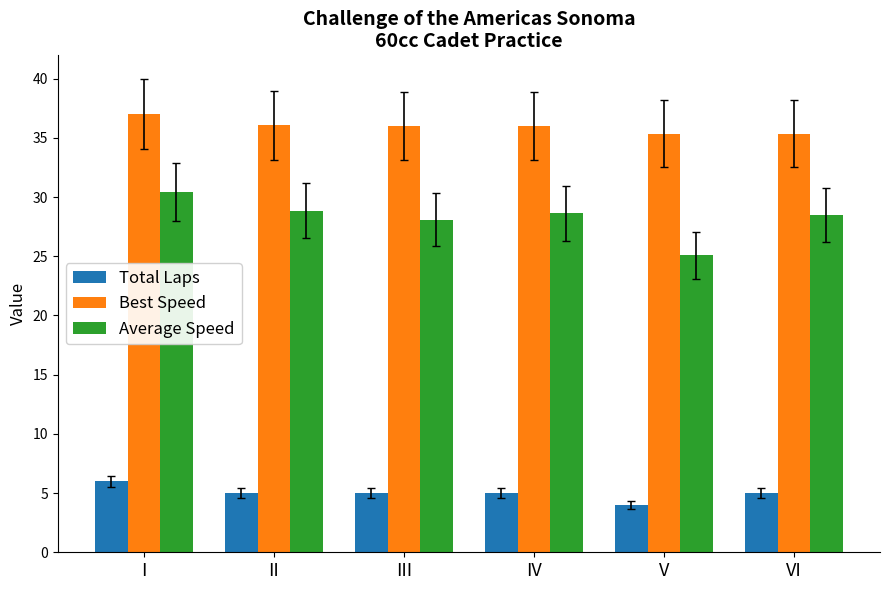

What is the average value of the Average Speed series?

28.3